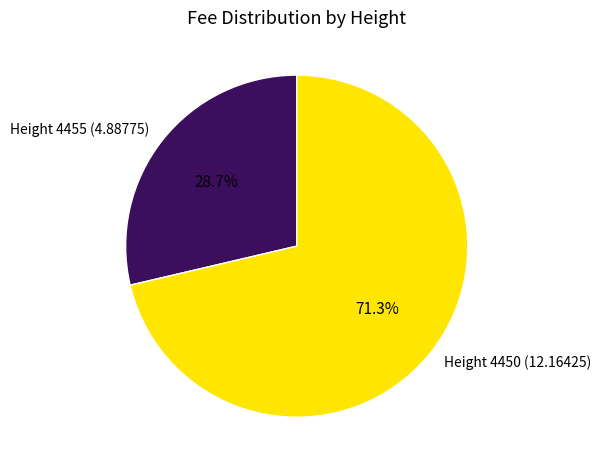

Between Height 4455 (4.88775) and Height 4450 (12.16425), which is larger?

Height 4450 (12.16425)